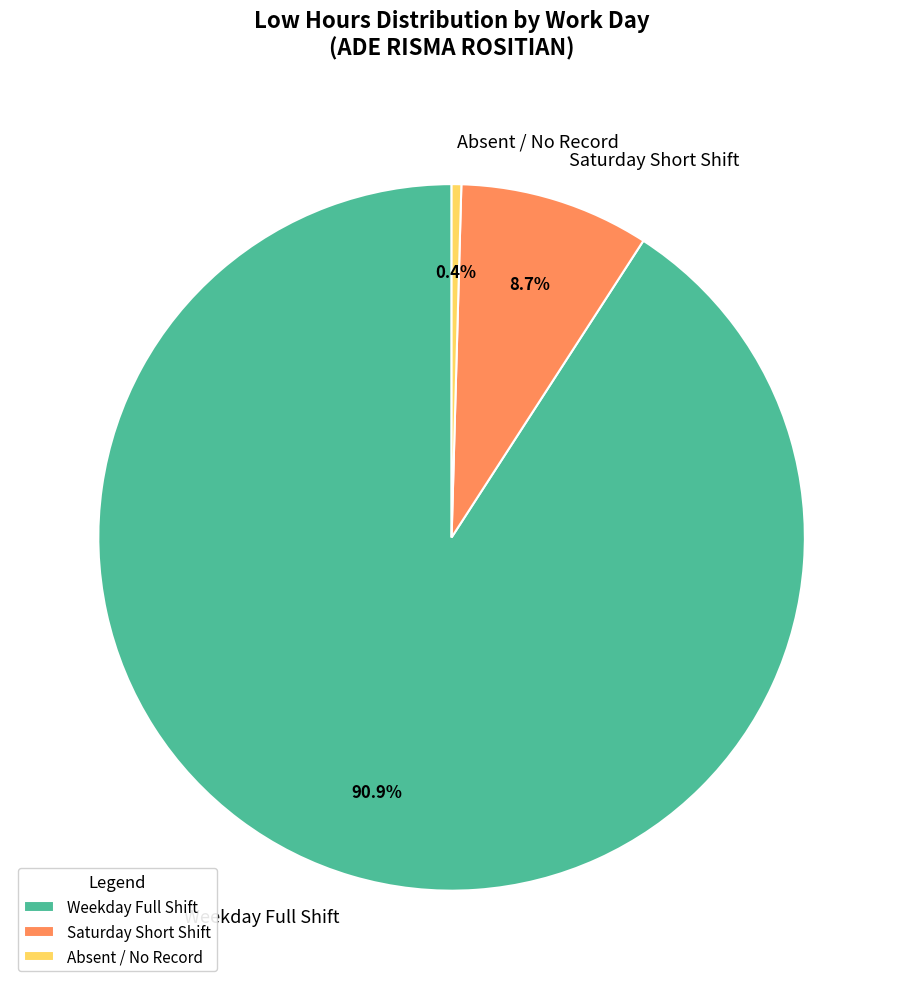

Does any single category account for the majority?

Yes